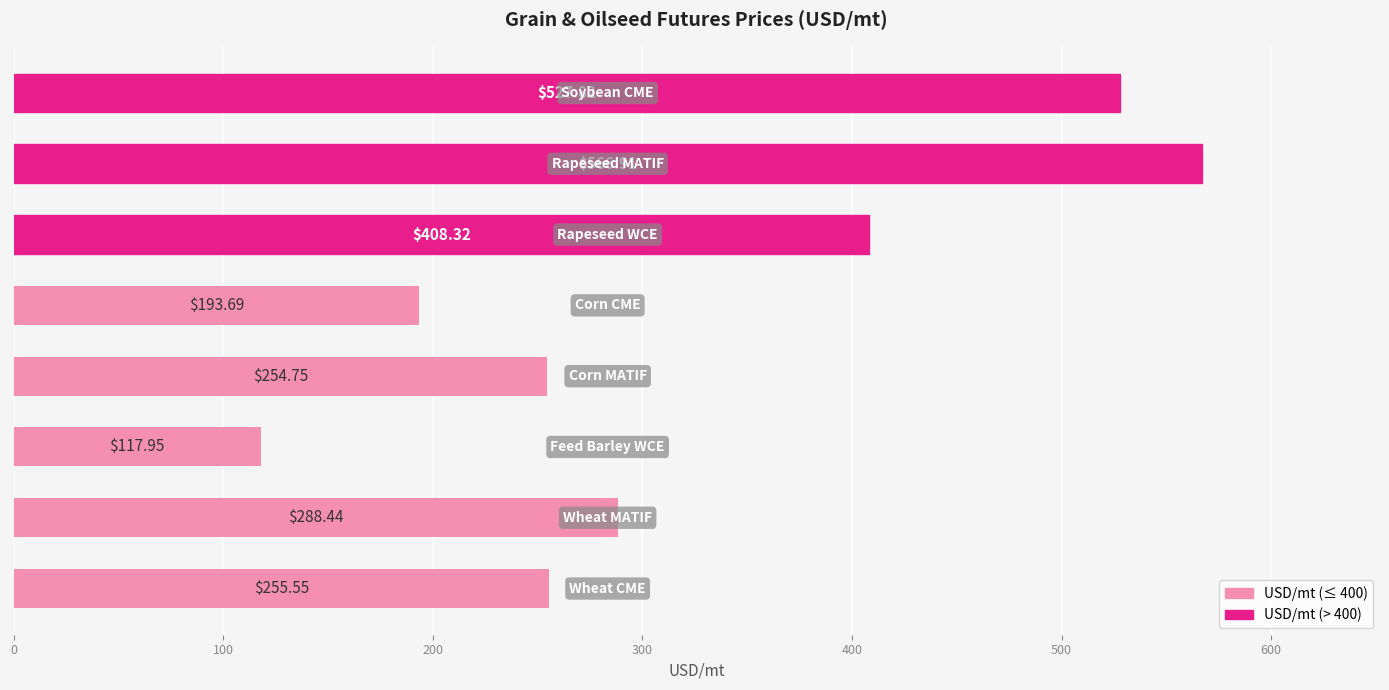

What is the difference between the second highest and second lowest values?

334.1